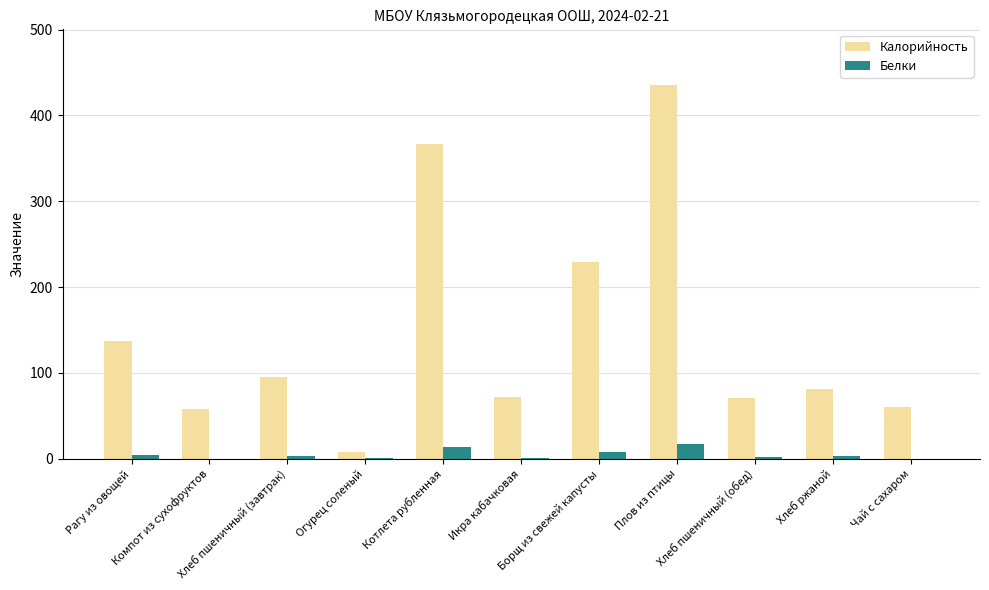

Which series has the largest total across all categories?

Калорийность